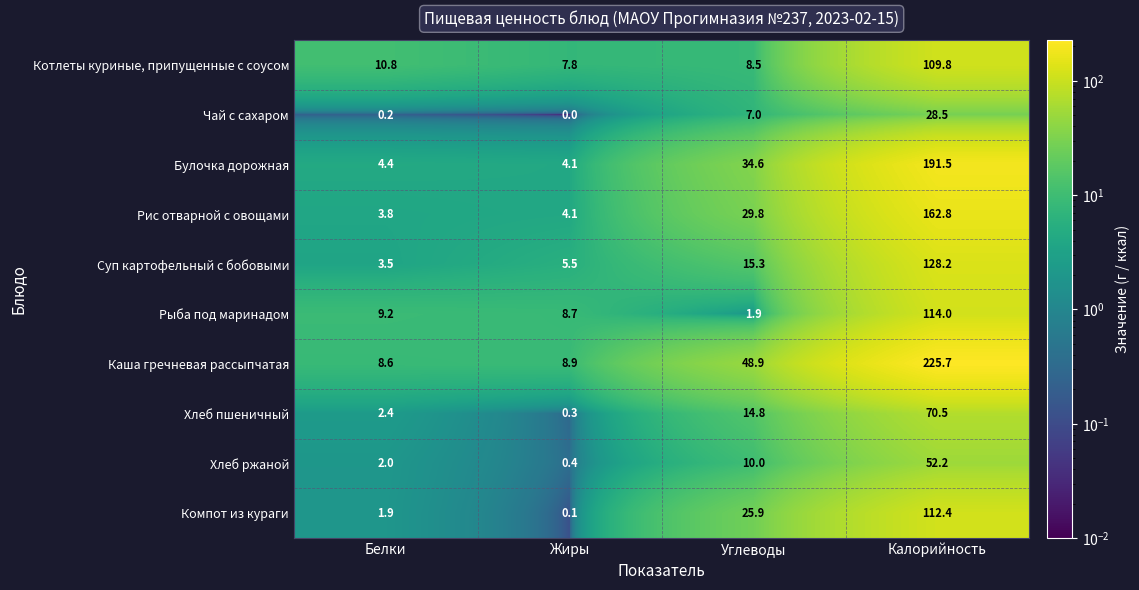

What is the approximate value of Каша гречневая рассыпчатая at Жиры?

8.9